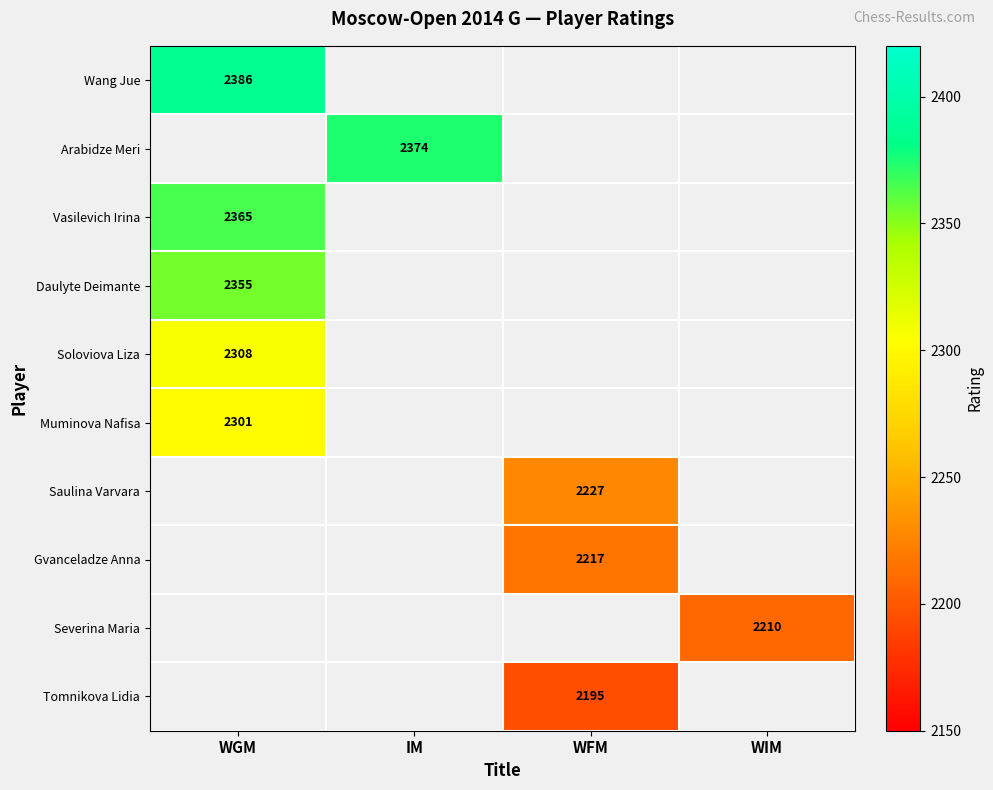

True or false: Tomnikova Lidia has a value of 2195 at WFM.

True